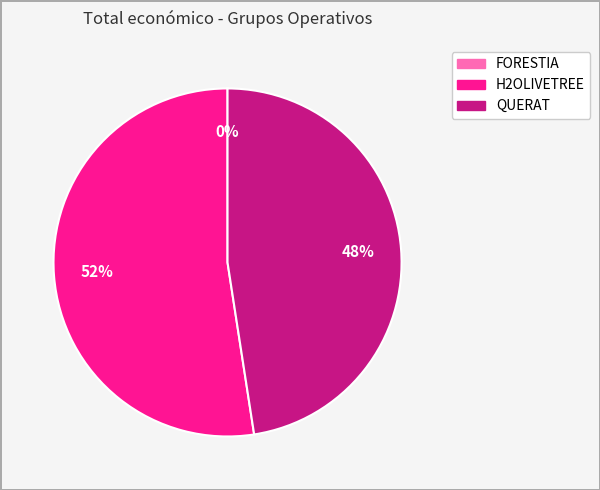

Is there a majority slice in this chart?

Yes